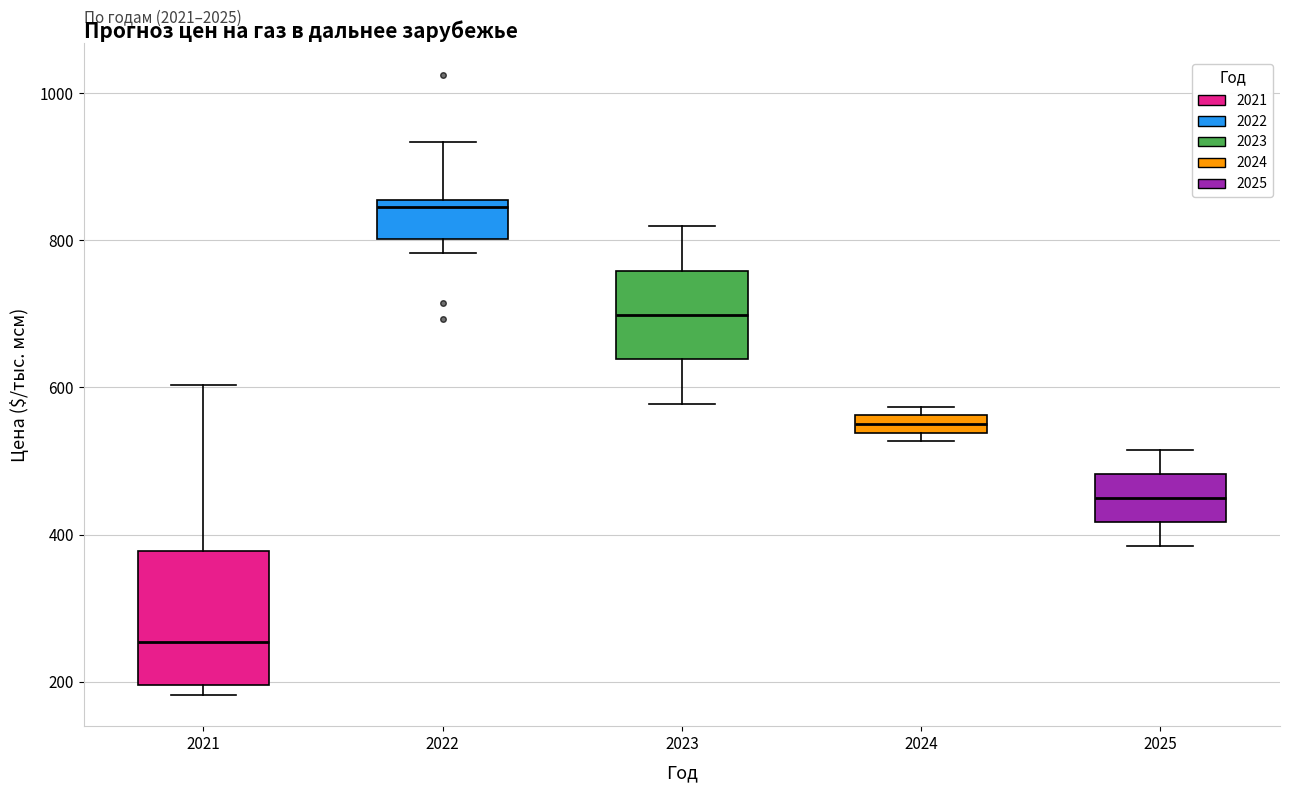

Where is the lower edge of the box at x = 2024 on the y-axis? The values are not printed on the chart, so give them approximately, as read against the axis.

540